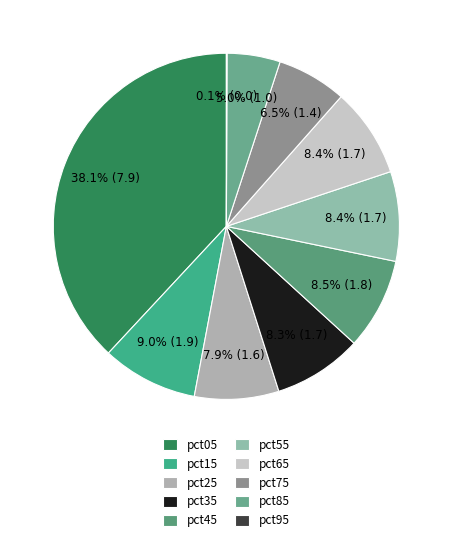

What is the smallest slice in the pie chart?

pct95